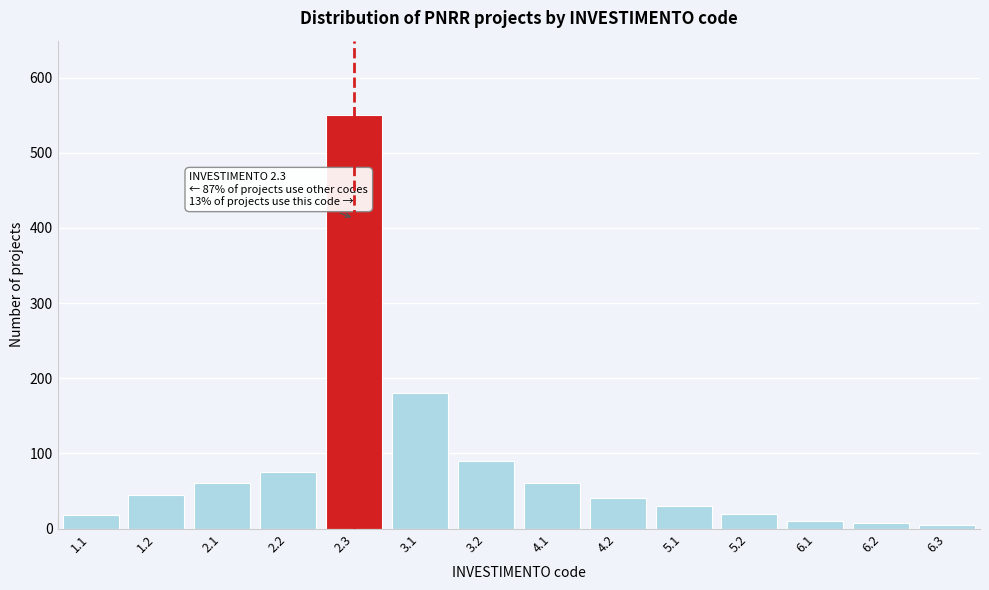

The value at 1.2 is 76. True or false?

False